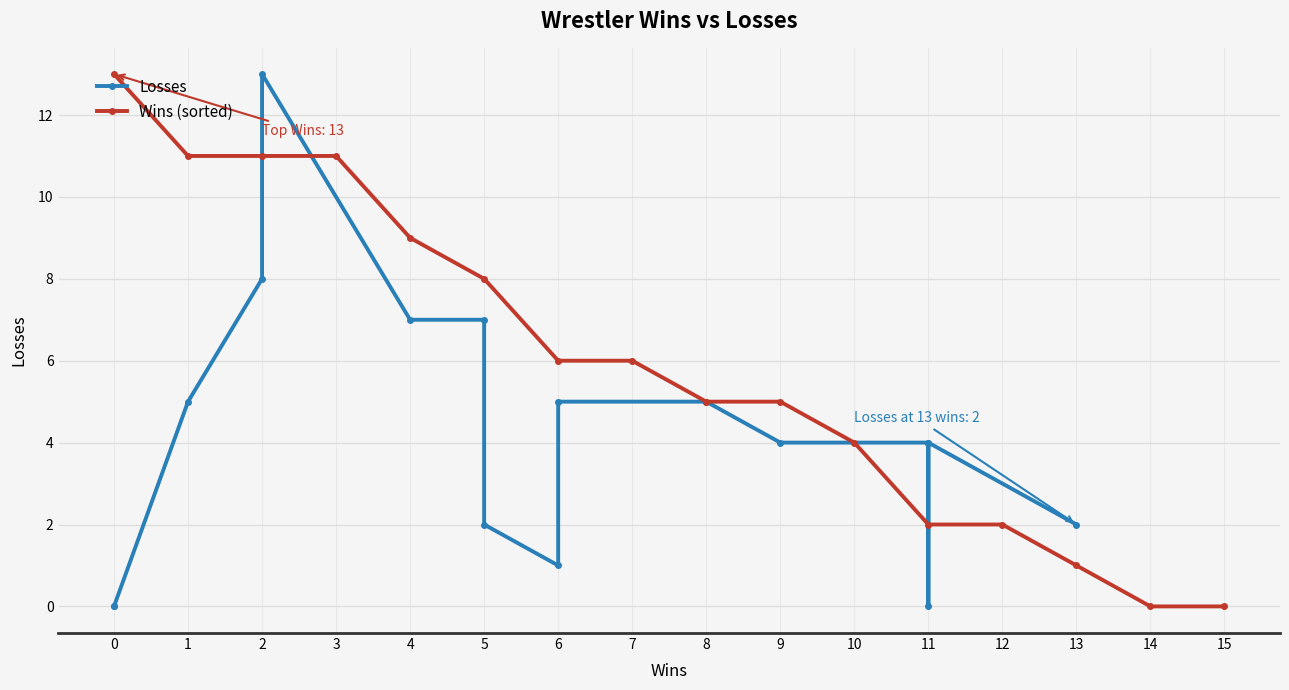

List the series in order of their overall mean, lowest first.

Losses, Wins (sorted)